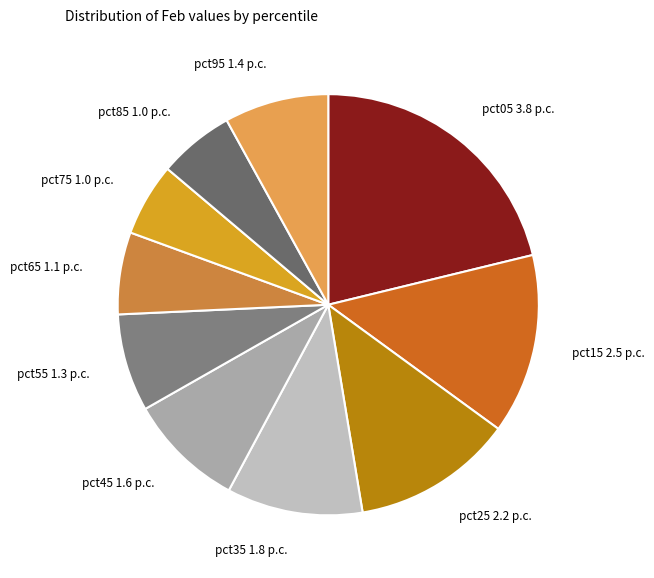

Does pct25 represent more than half of the total?

No